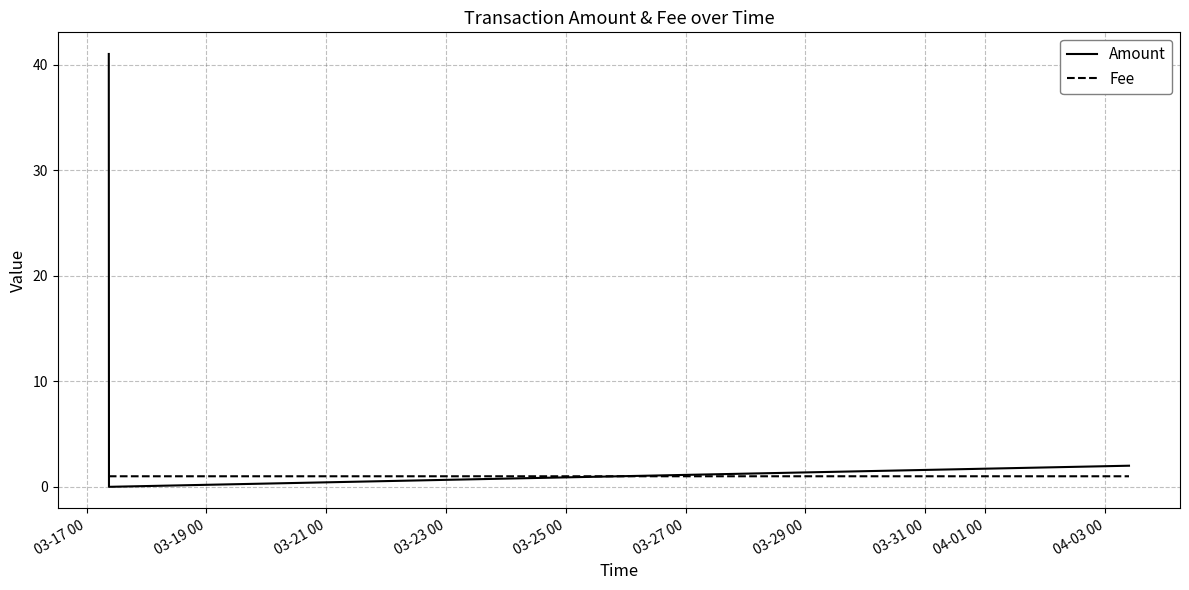

Rank the series by their maximum value, from lowest to highest.

Fee, Amount